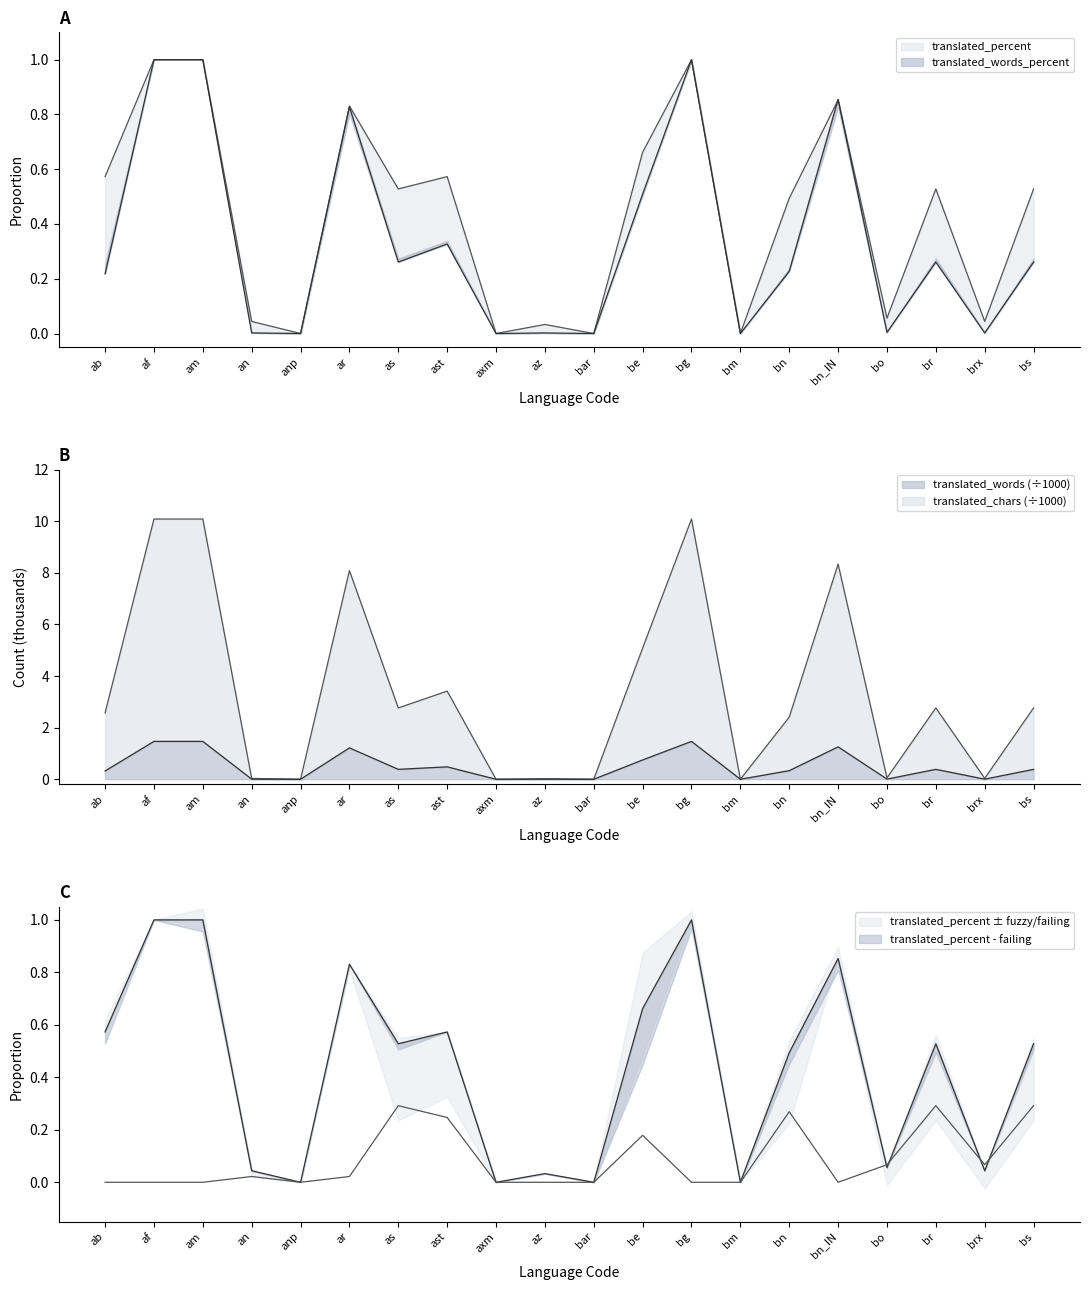

Which label corresponds to the smallest value in the chart?

anp